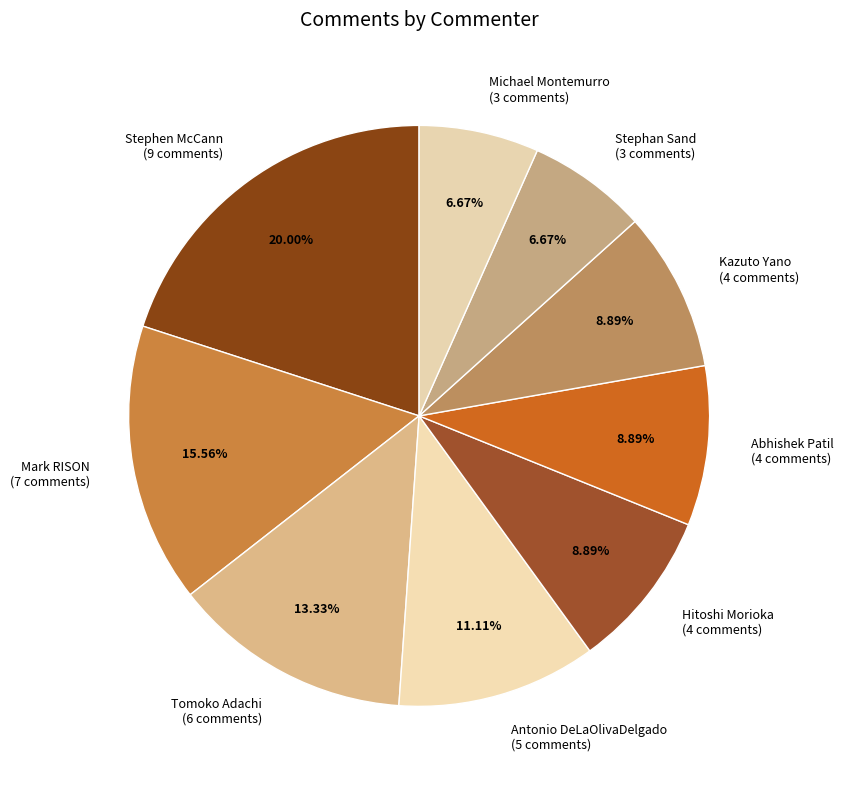

Do Antonio DeLaOlivaDelgado and Kazuto Yano together represent more than half of the pie?

No